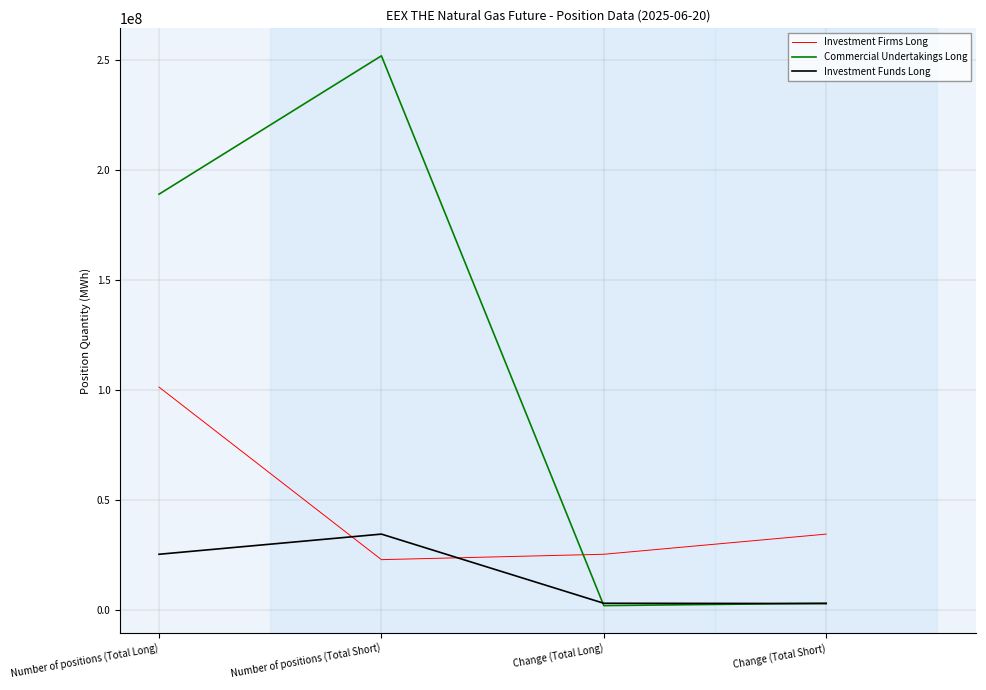

Is it true that Investment Funds Long equals 34595495 at Number of positions (Total Short)?

True